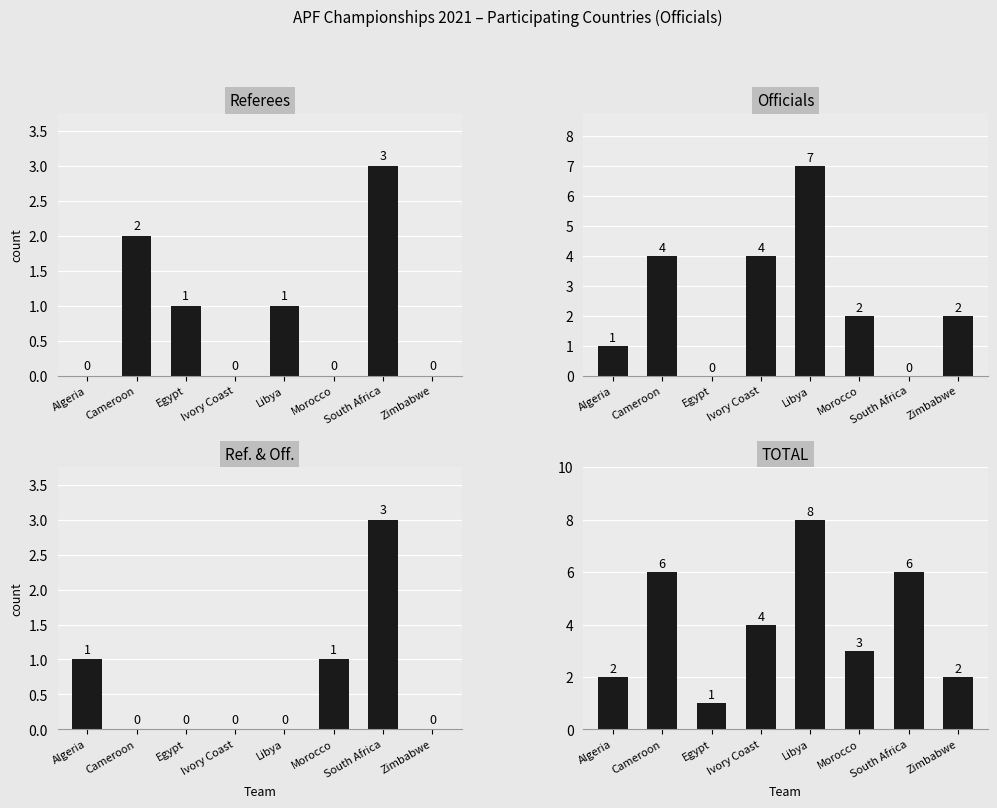

Reading left to right, transcribe all the data shown in this chart.

Referees: 0	2	1	0	1	0	3	0
Officials: 1	4	0	4	7	2	0	2
Ref. & Off.: 1	0	0	0	0	1	3	0
TOTAL: 2	6	1	4	8	3	6	2